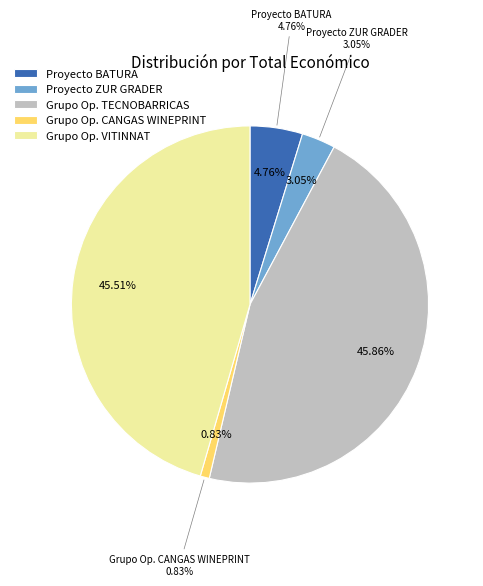

To the nearest percent, what is the combined percentage of Grupo Operativo TECNOBARRICAS and Grupo Operativo VITINNAT?

91%